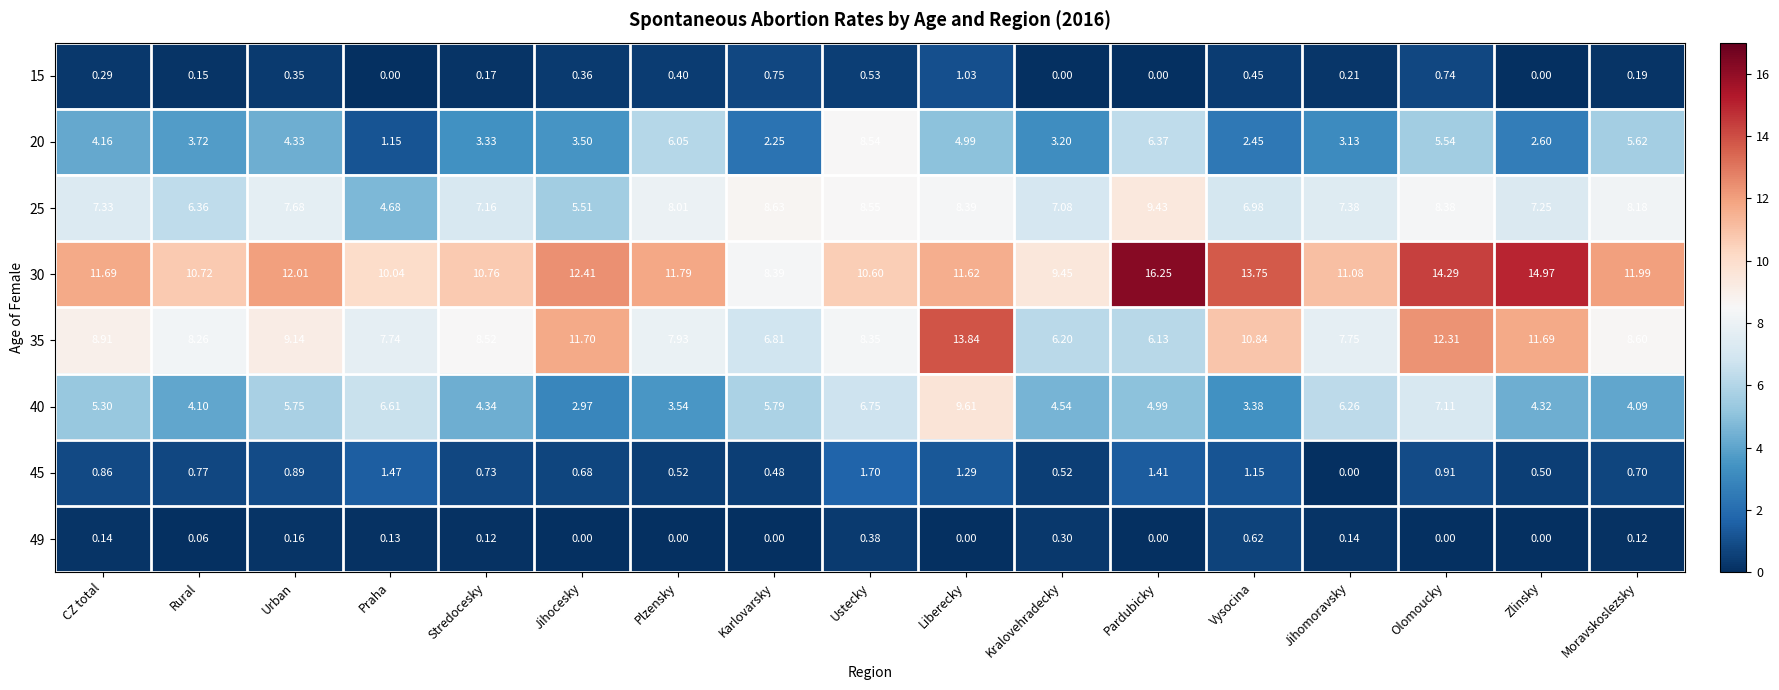

Where is 20 nearest to the value 4?

CZ total